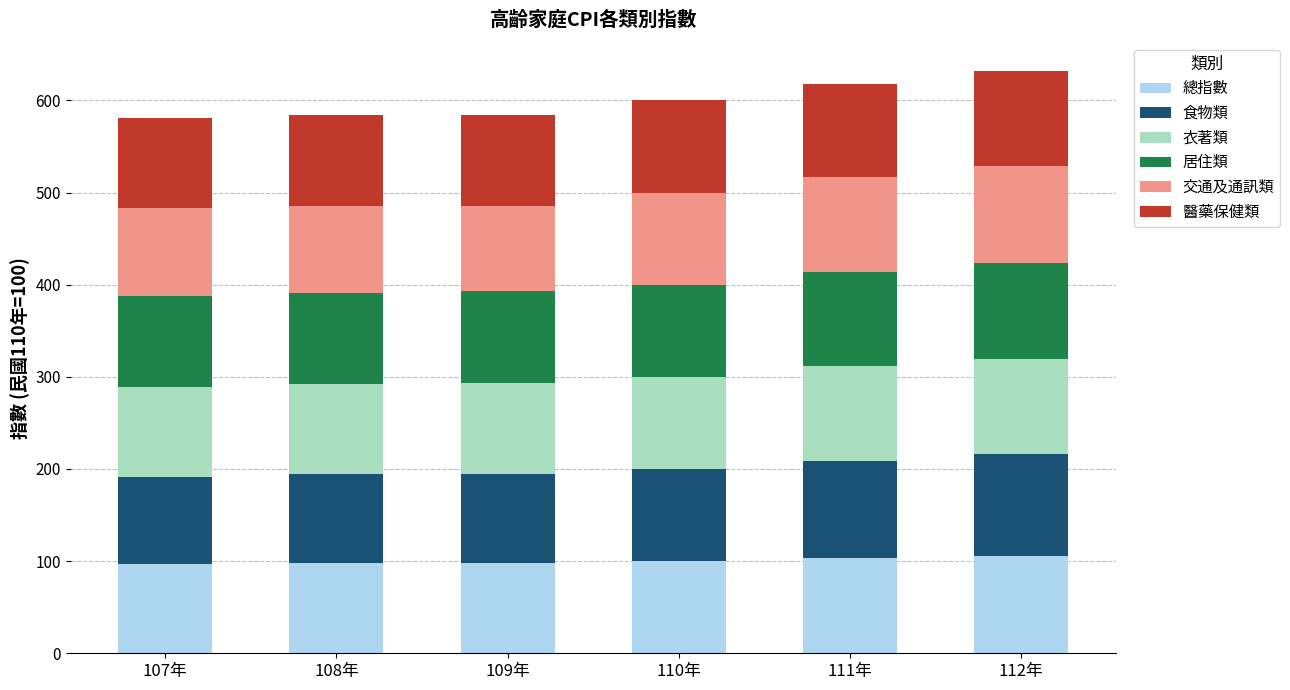

The value of 總指數 at 109年 is 98.0. True or false?

True